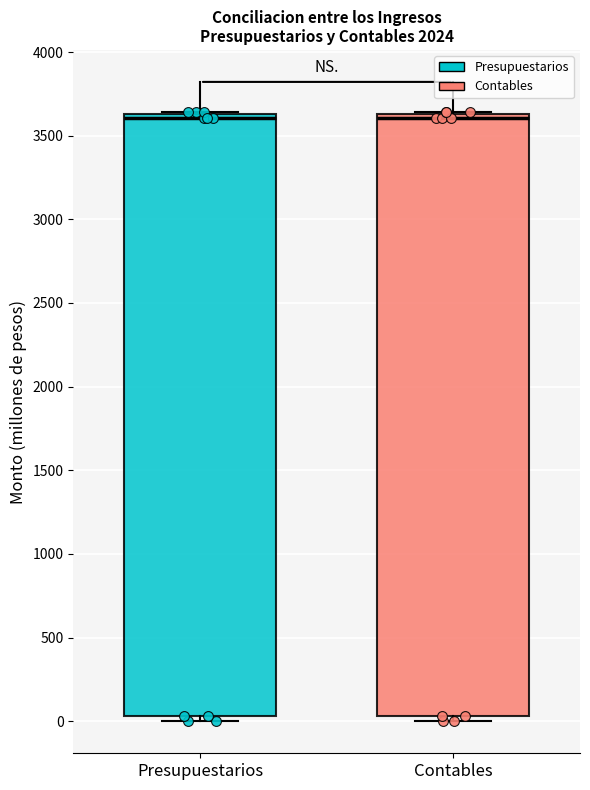

Where is the lower edge of the box for Presupuestarios on the y-axis? The values are not printed on the chart, so give them approximately, as read against the axis.

50